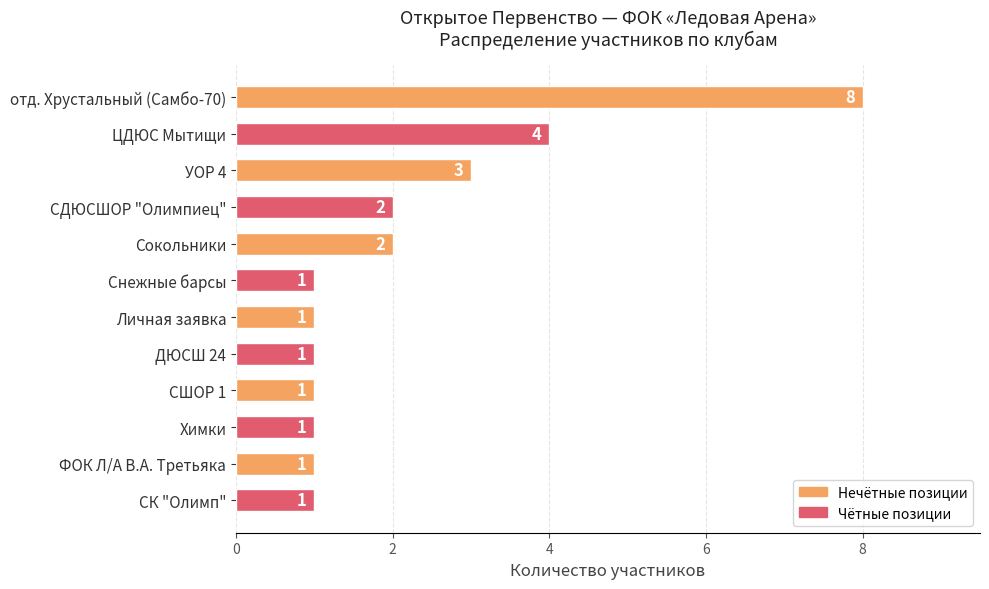

What is the value of the 9th bar from the top?

1